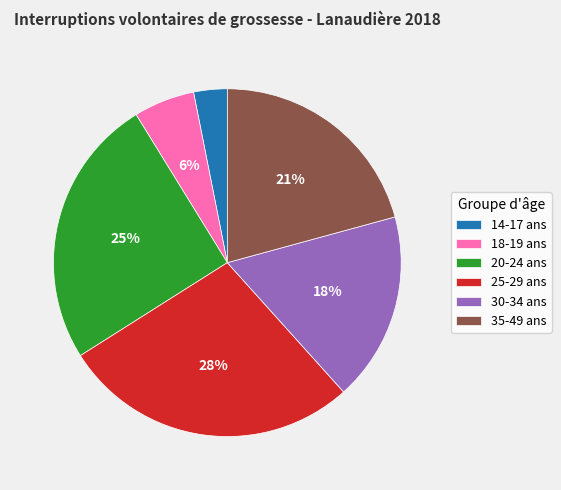

Is 18-19 ans the majority of the pie?

No